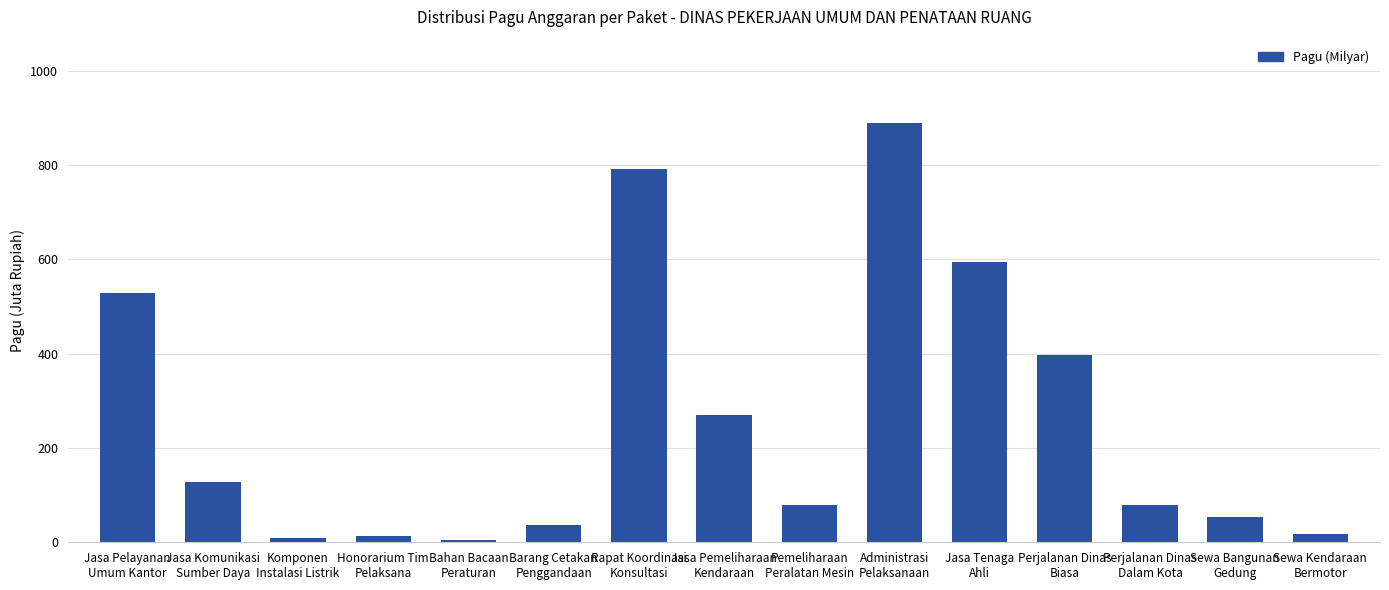

Are the bars horizontal?

No